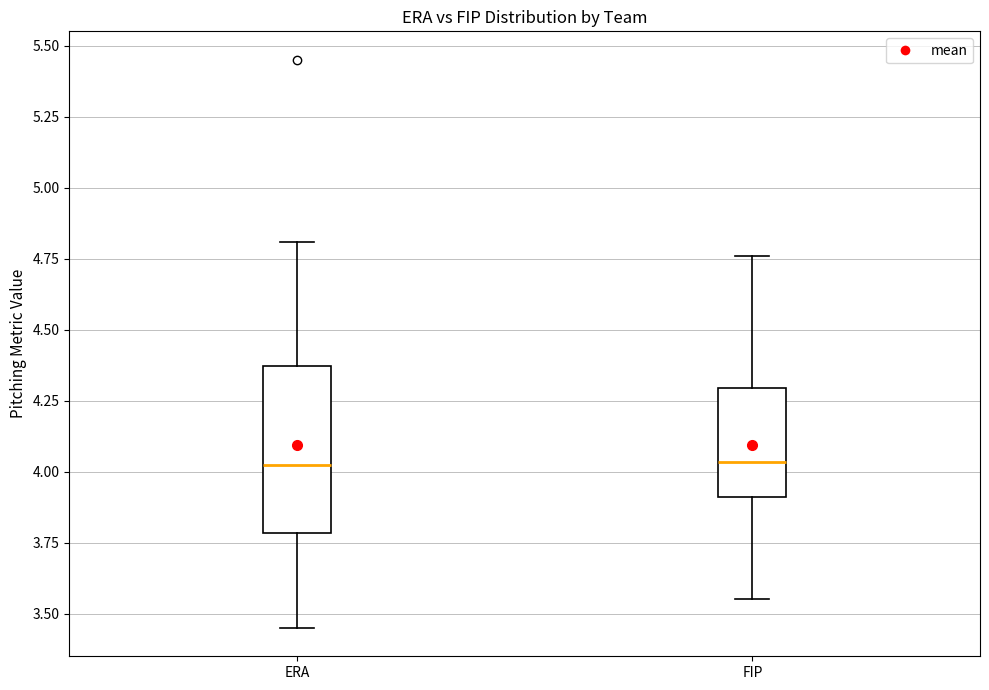

Reading left to right, transcribe this box plot: for each box, give where its median line is, the range the box spans, and where its two whiskers end, as read against the y-axis. The values are not printed on the chart, so give them approximately, as read against the axis.

ERA: median 4.05, box 3.80 to 4.35, whiskers 3.45 to 4.80
FIP: median 4.05, box 3.90 to 4.30, whiskers 3.55 to 4.75